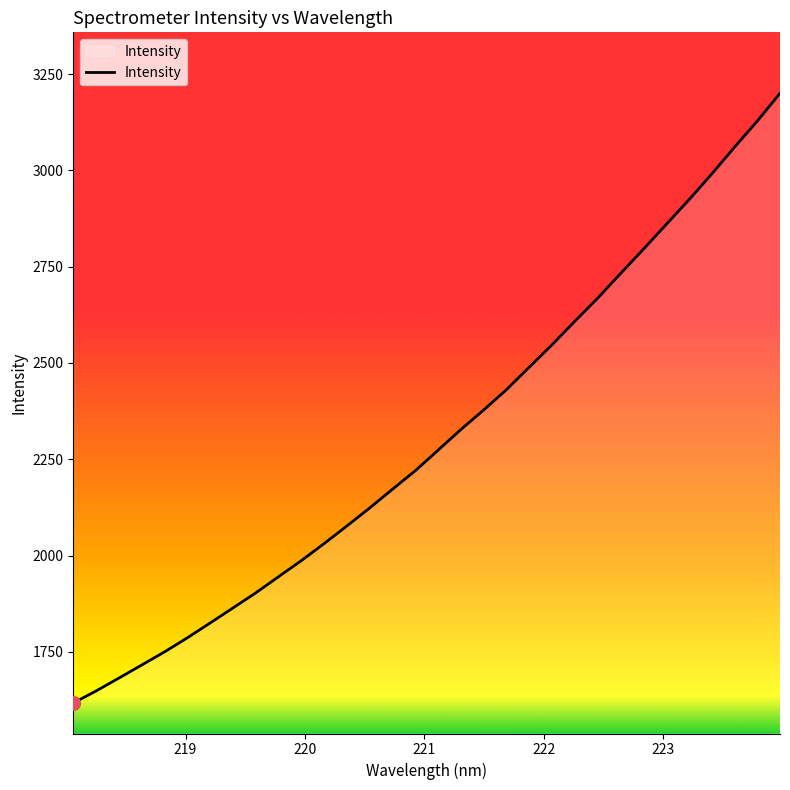

What is the difference between the maximum and minimum values?

1582.9